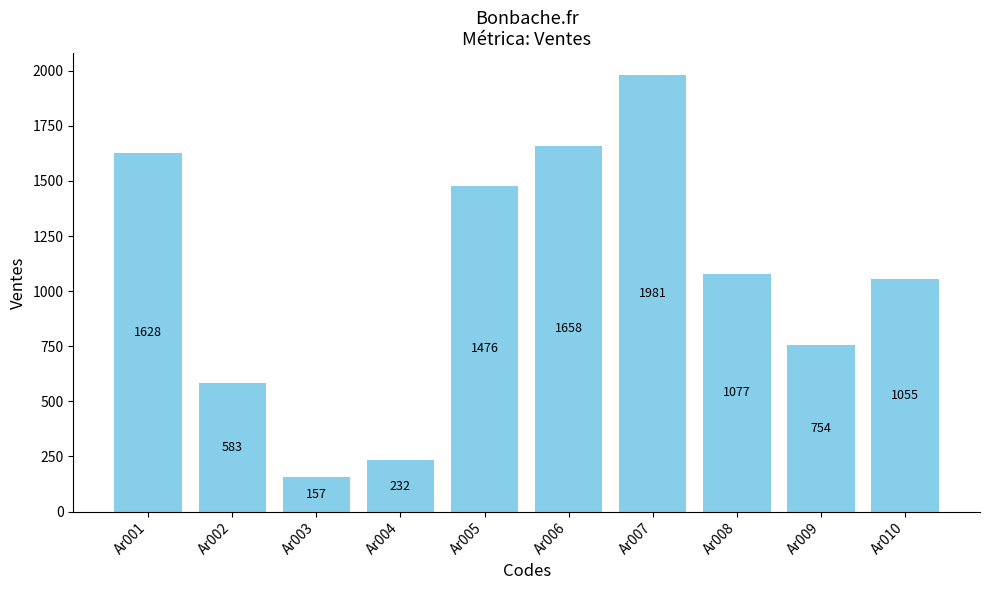

Is it true that the value at Ar004 is 92?

False